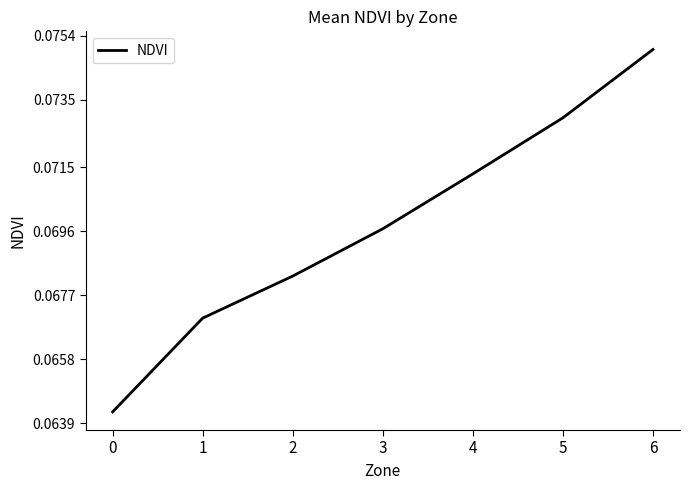

How many categories are shown in the chart?

7